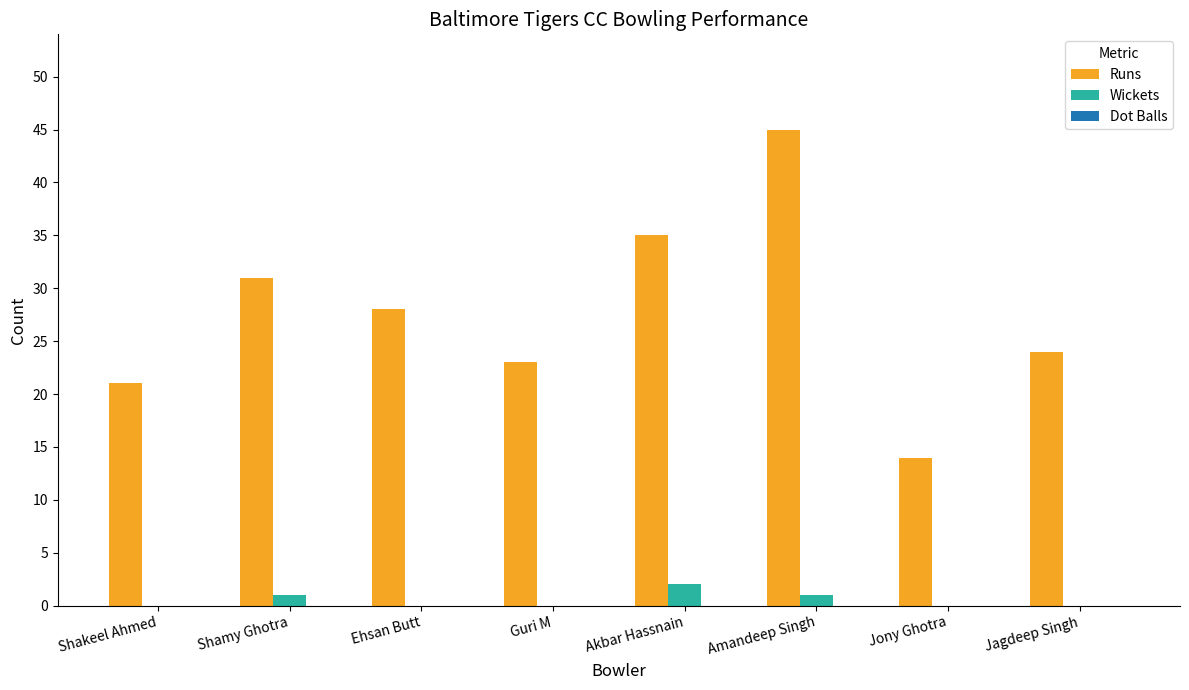

Which series has the largest range (max minus min)?

Runs